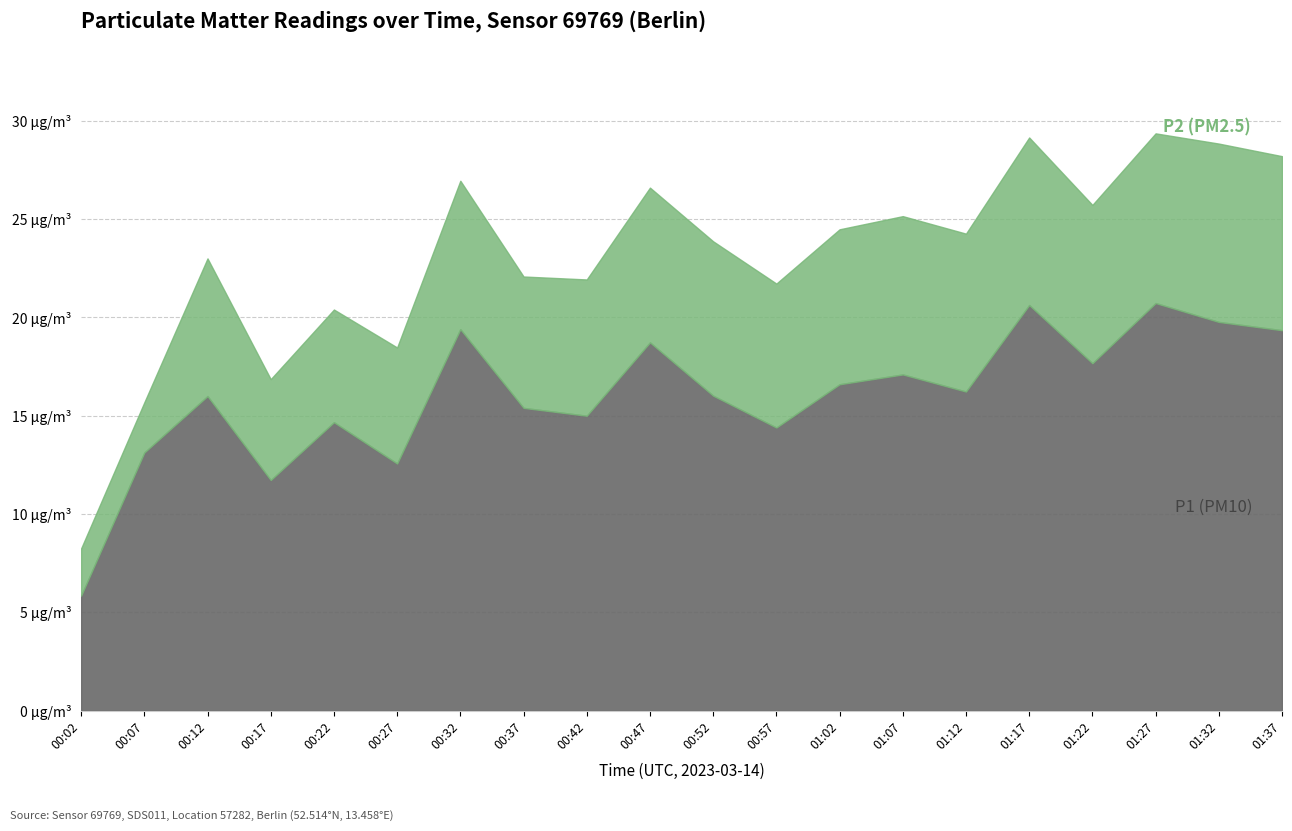

What is the spread (max minus min) of values at 01:02?

8.7